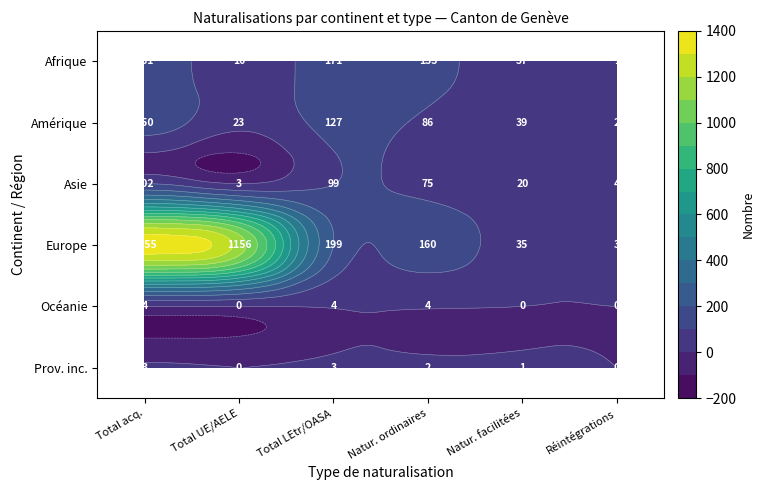

At how many categories does at least one series exceed 576?

2